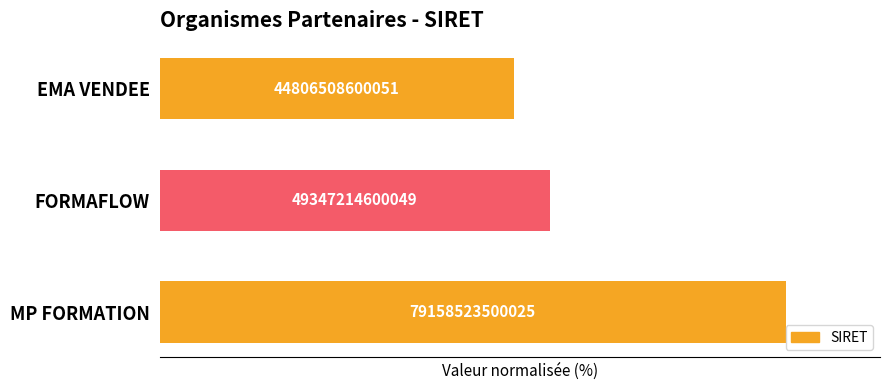

Are the bars horizontal?

Yes